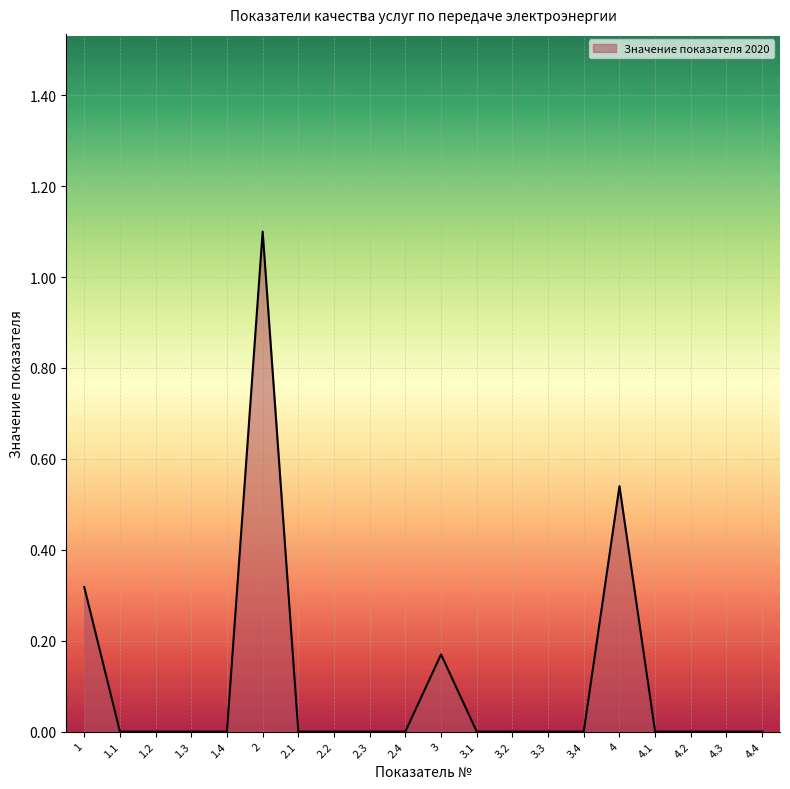

The value at 1.2 is 0.0. True or false?

True